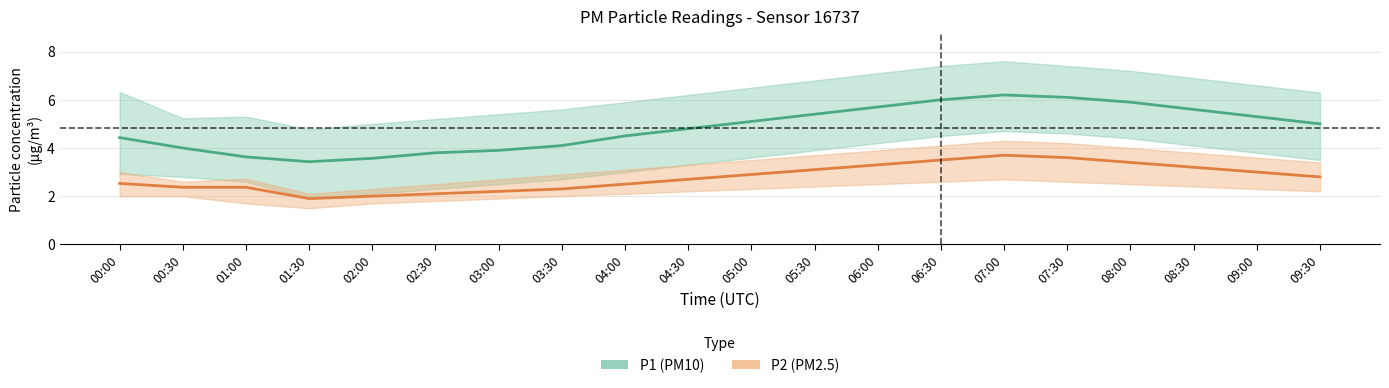

Rank the categories by P1 (PM10) value from highest to lowest.

07:00, 07:30, 06:30, 08:00, 06:00, 08:30, 05:30, 09:00, 05:00, 09:30, 04:30, 04:00, 00:00, 03:30, 00:30, 03:00, 02:30, 01:00, 02:00, 01:30